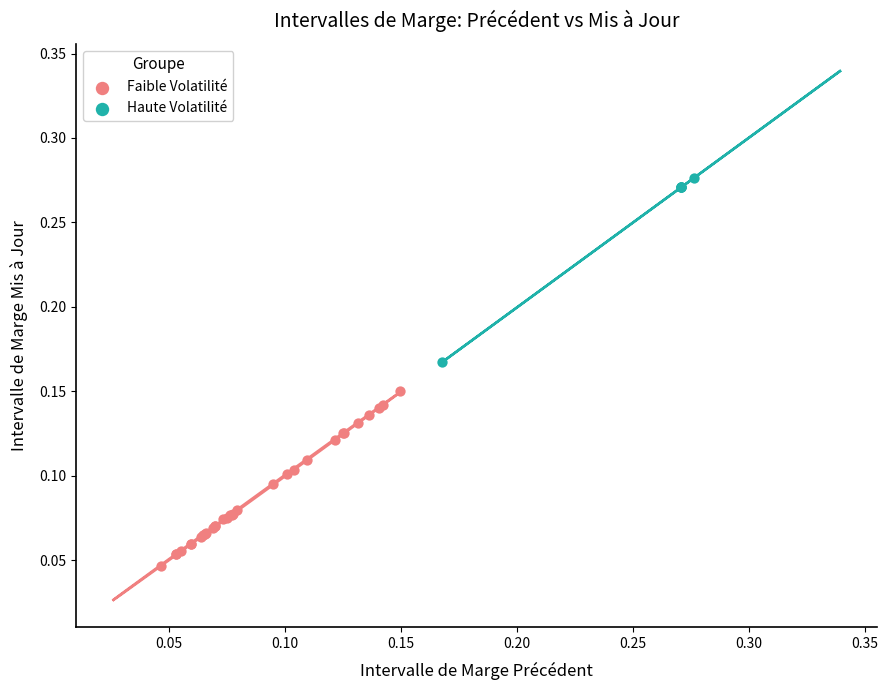

Which series contains the highest Y value?

Haute Volatilité